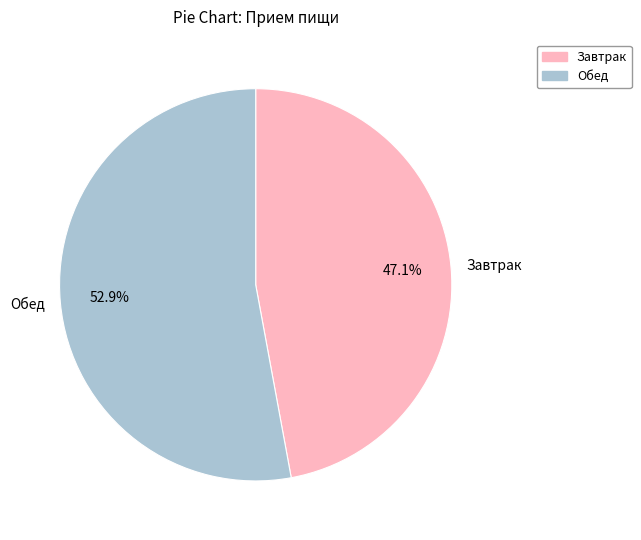

Is it true that Завтрак is 58% of the pie?

False